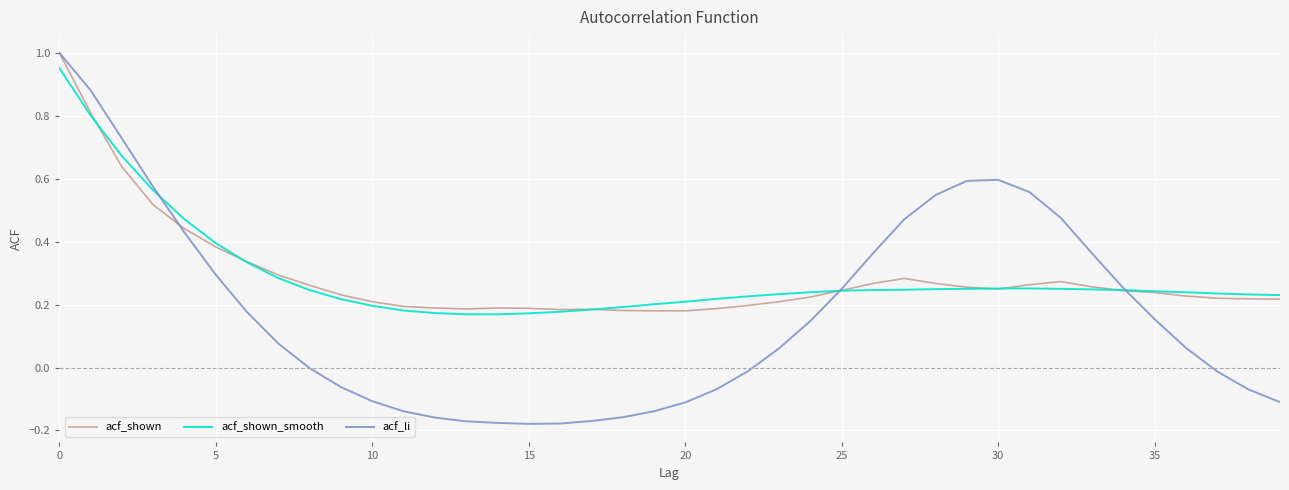

Which series has the largest range (max minus min)?

acf_li